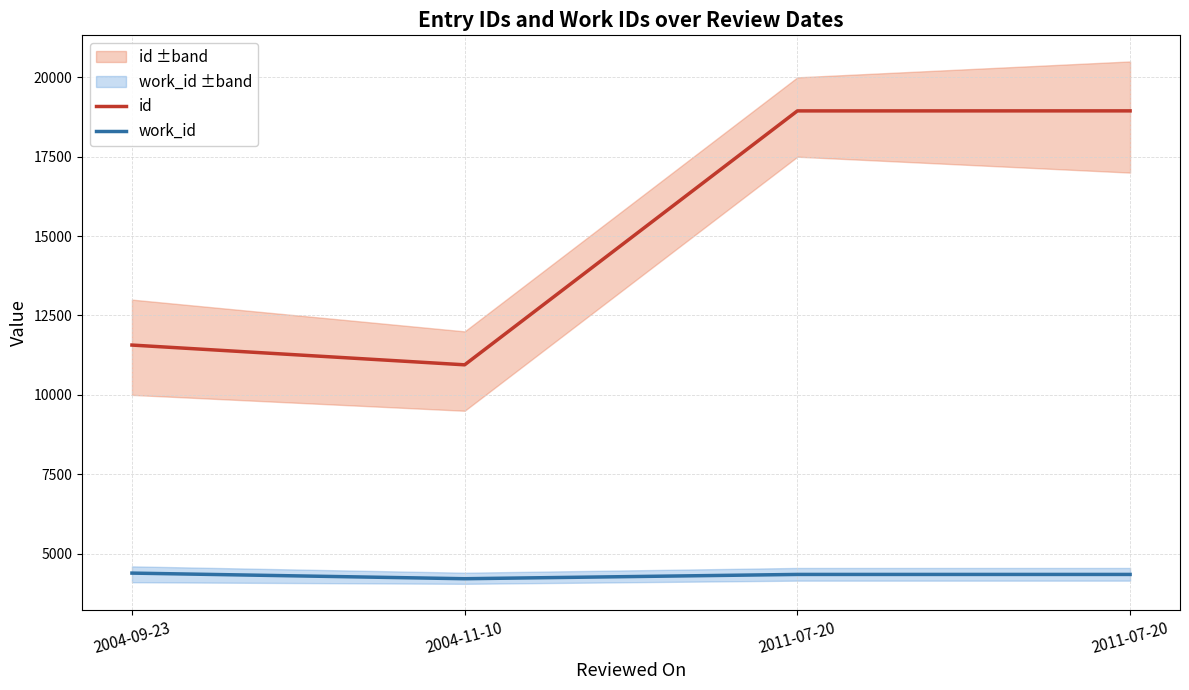

What is the difference between the maximum and minimum values in the id series?

7997